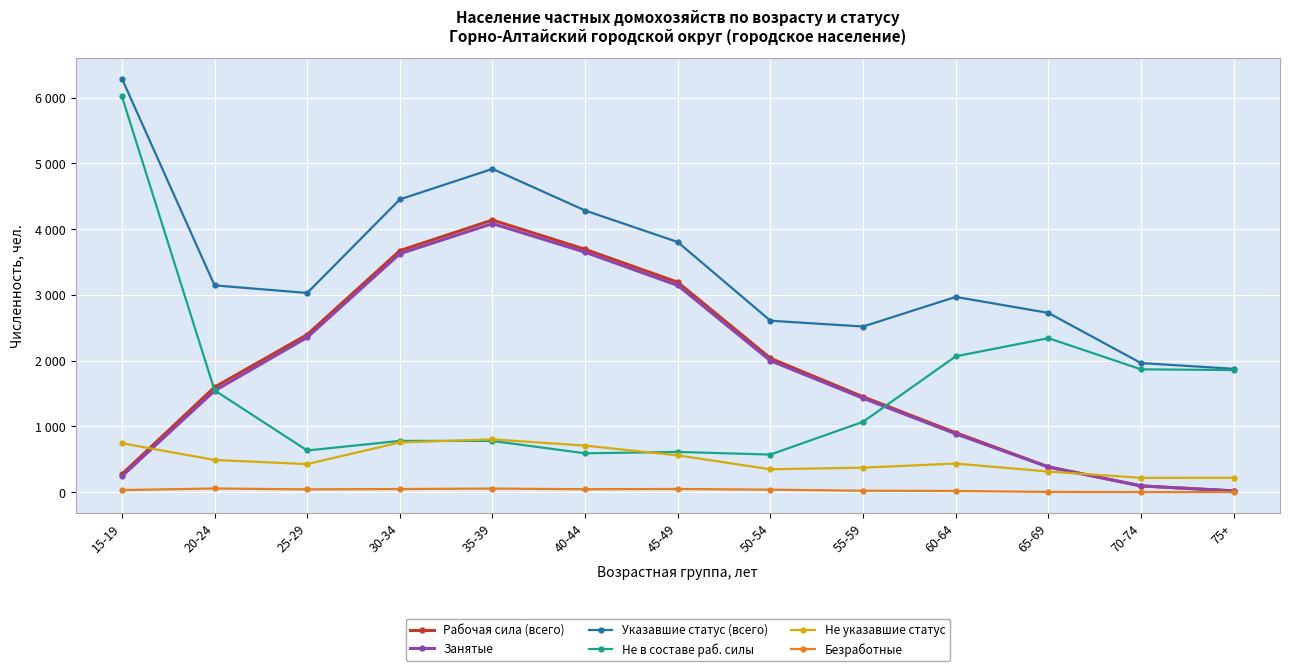

Is it true that Не в составе раб. силы equals 574 at 20-24?

False